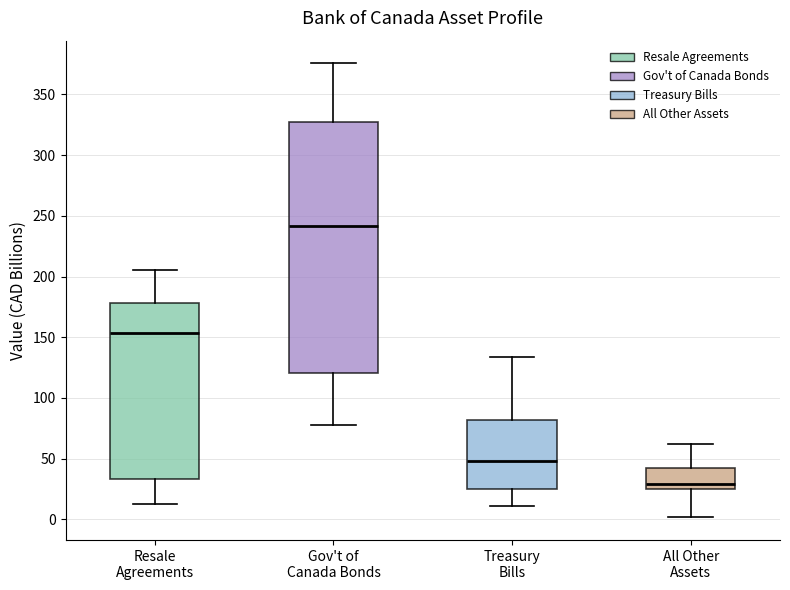

Reading left to right, read every box against the y-axis: the position of its median line, the range the box covers, and the ends of its whiskers. The values are not printed on the chart, so give them approximately, as read against the axis.

Resale Agreements: median 155, box 35 to 180, whiskers 15 to 205
Gov't of Canada Bonds: median 240, box 120 to 325, whiskers 80 to 375
Treasury Bills: median 50, box 25 to 80, whiskers 10 to 135
All Other Assets: median 30, box 25 to 40, whiskers 0 to 60